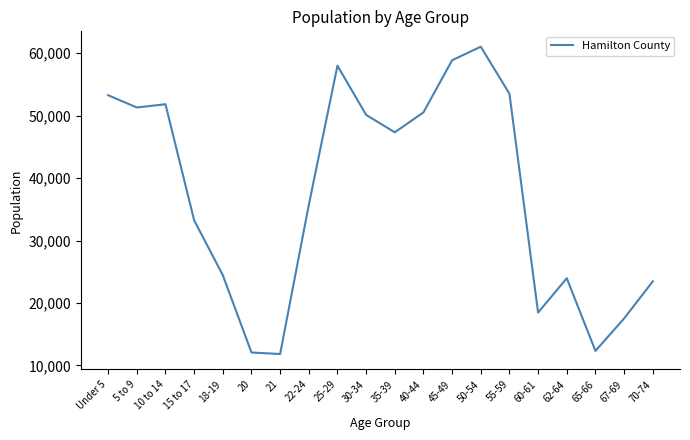

Which has a higher value, 25-29 or 22-24?

25-29